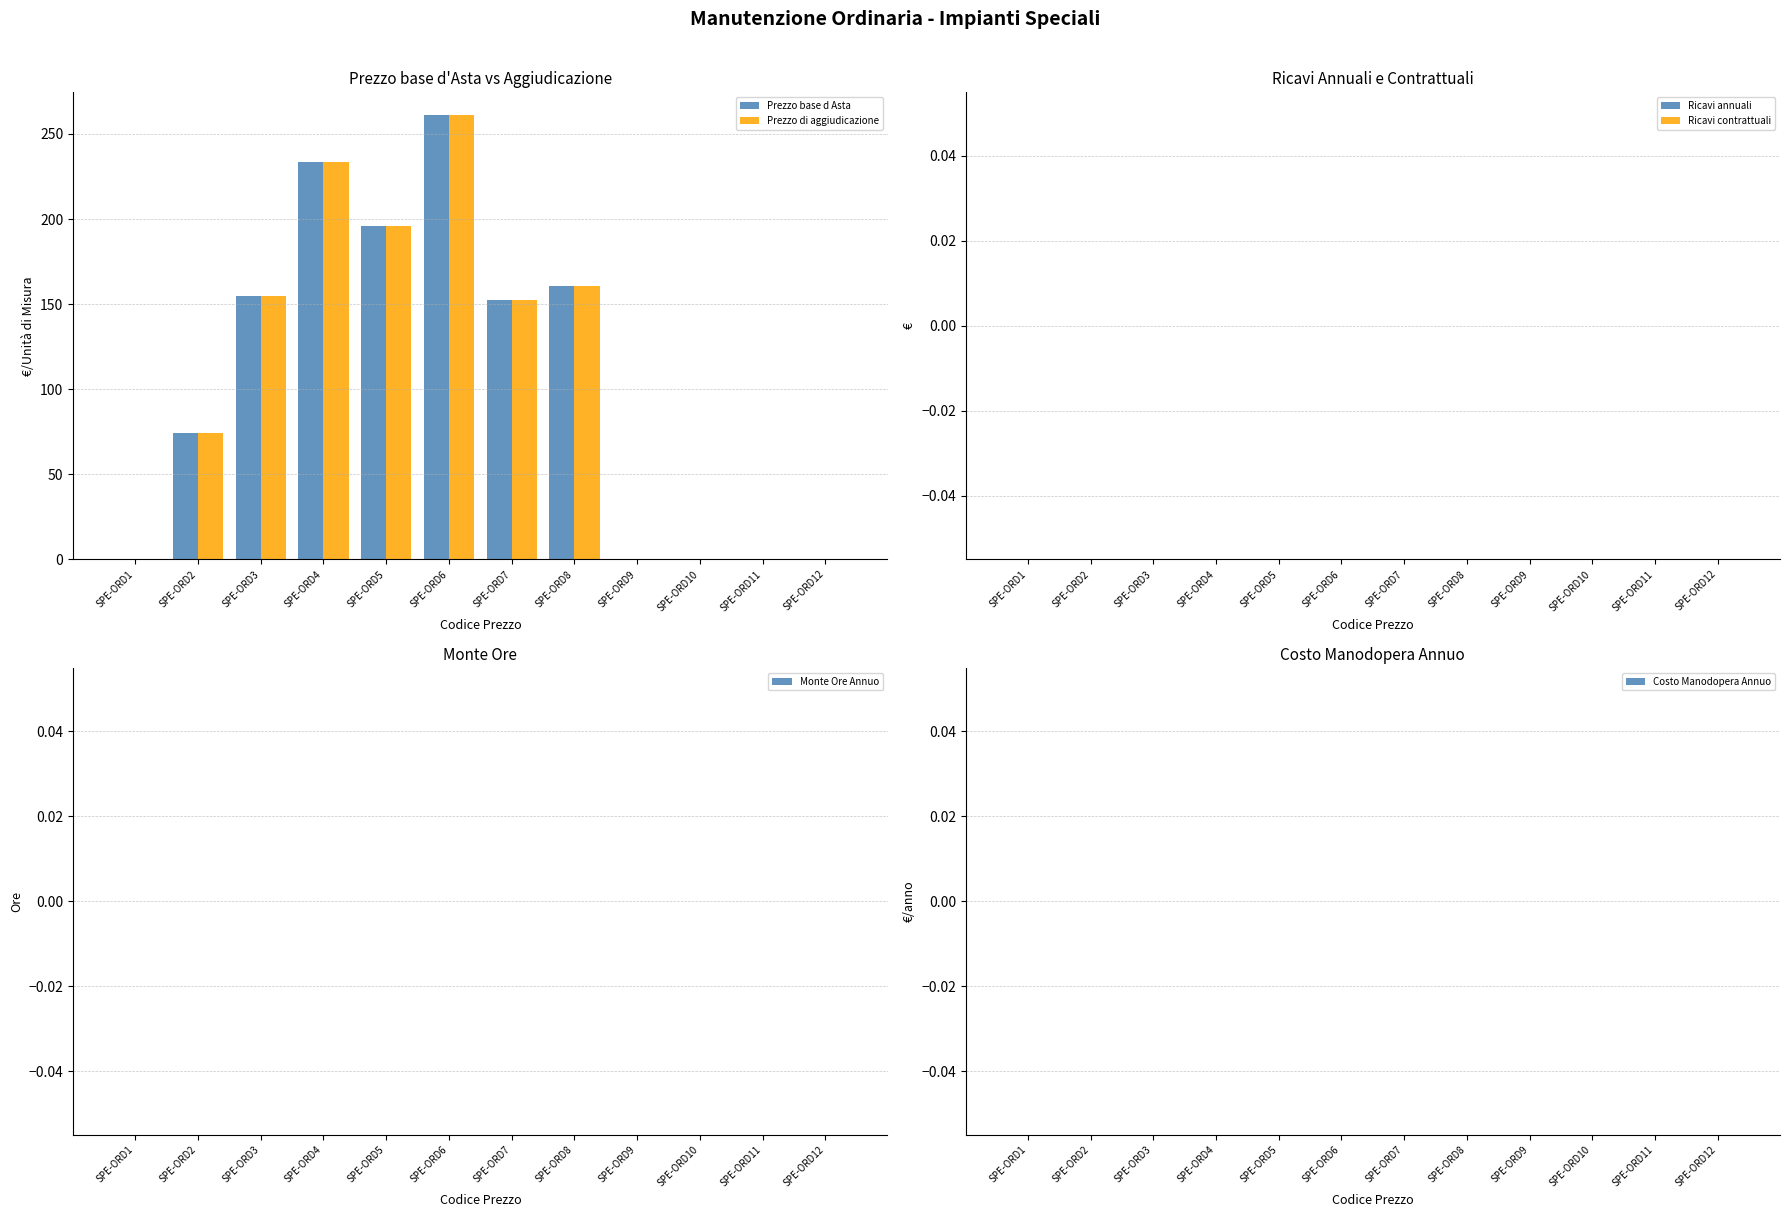

Which label corresponds to the largest value in the chart?

SPE-ORD6